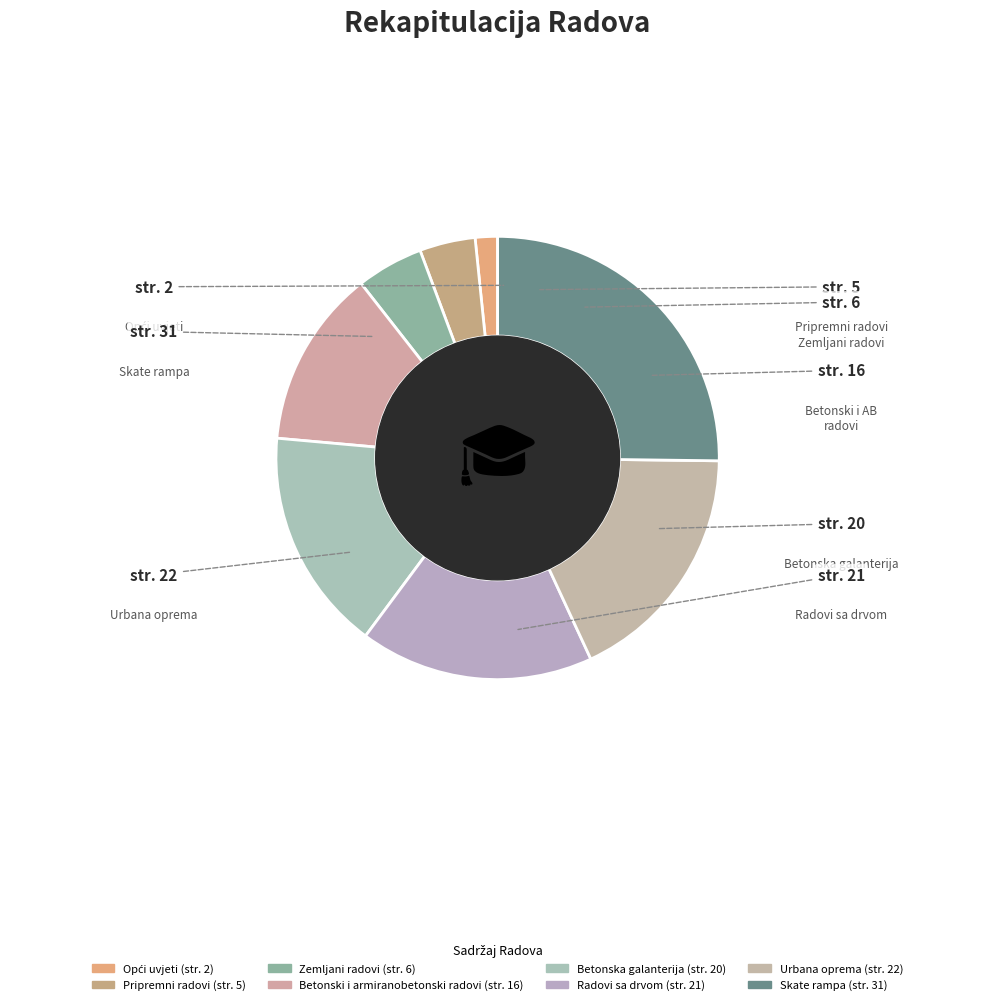

Which slice is the largest?

Skate rampa